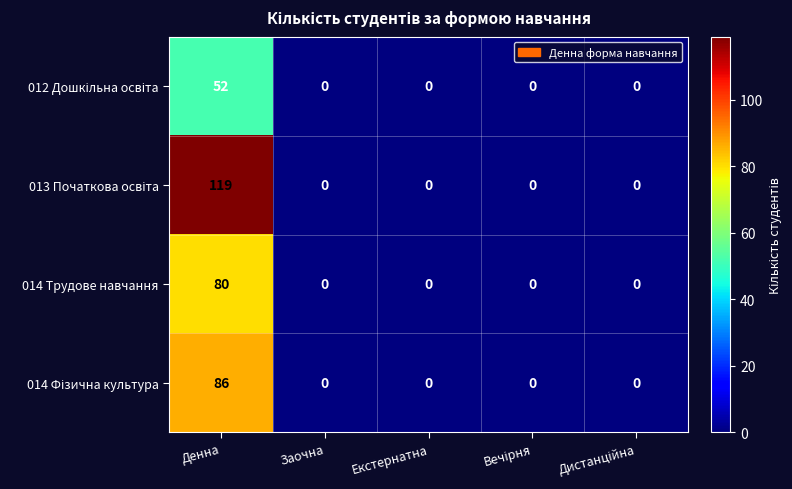

What is the total value across all series at Денна?

337